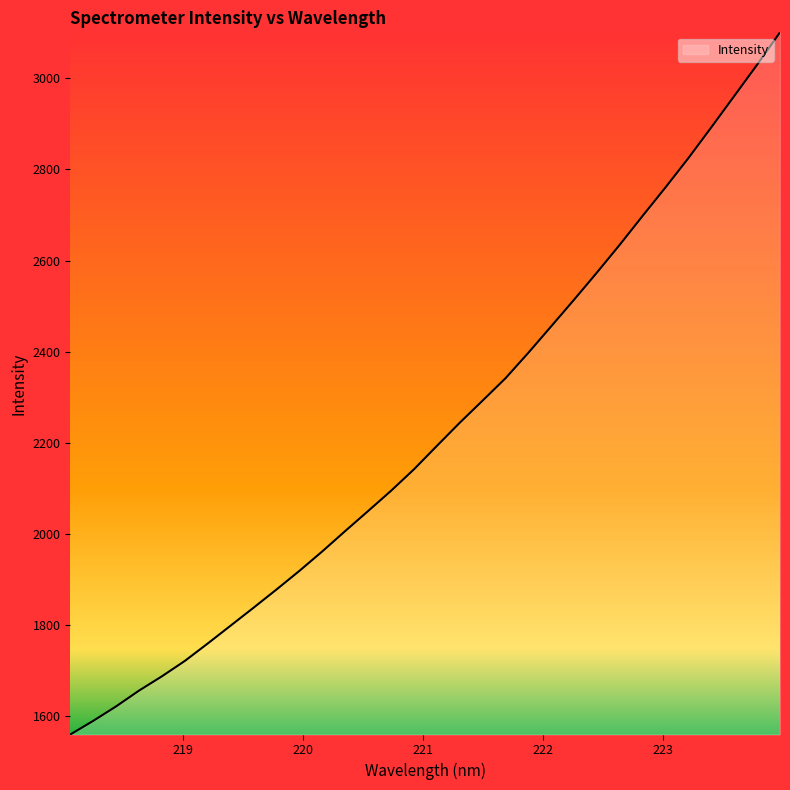

How many categories are shown in the chart?

32